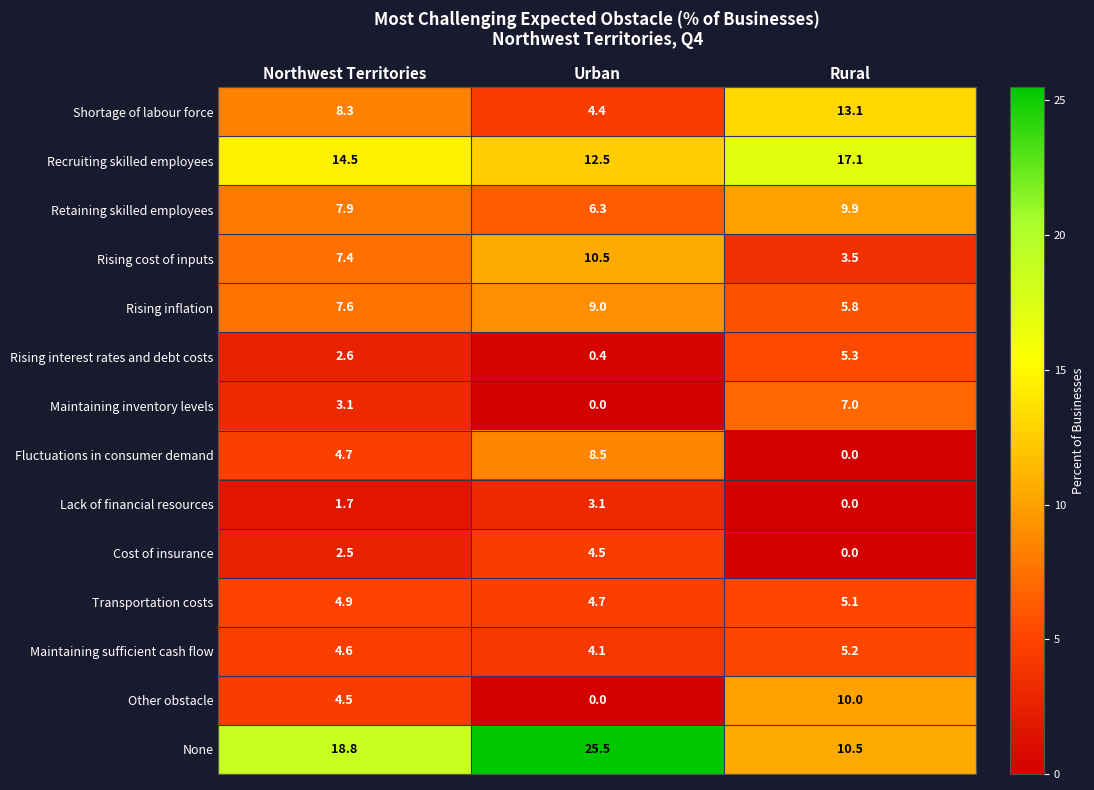

What is the difference between the maximum and minimum values in the Lack of financial resources series?

3.1